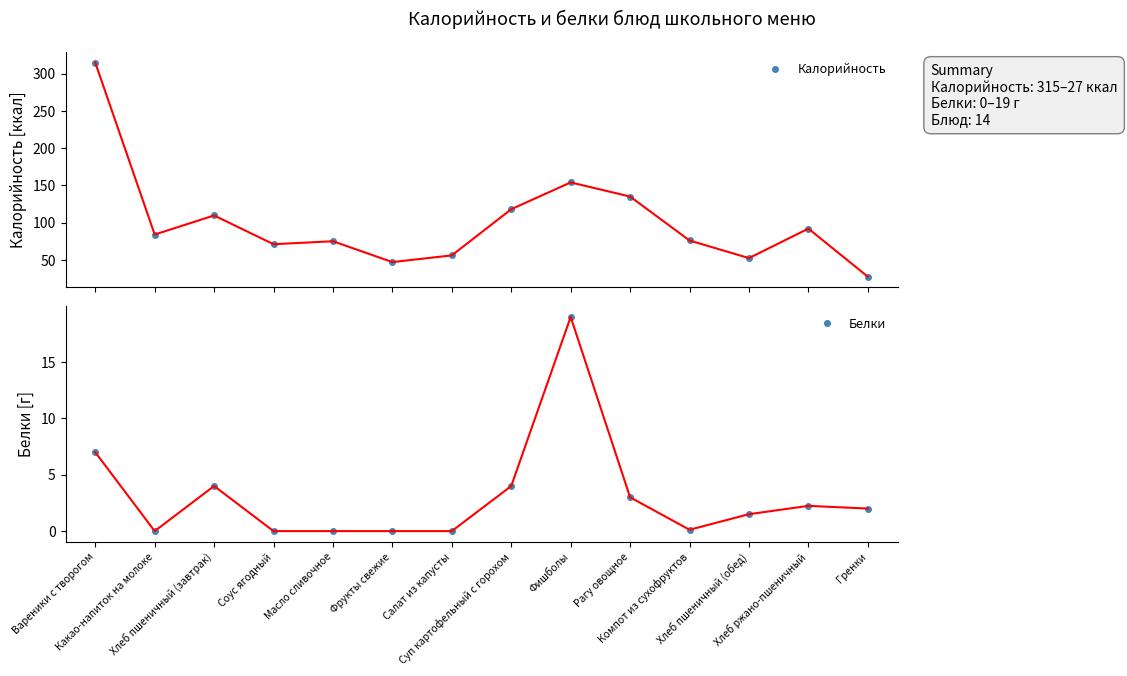

What are all the series names shown in the legend?

Калорийность, Белки